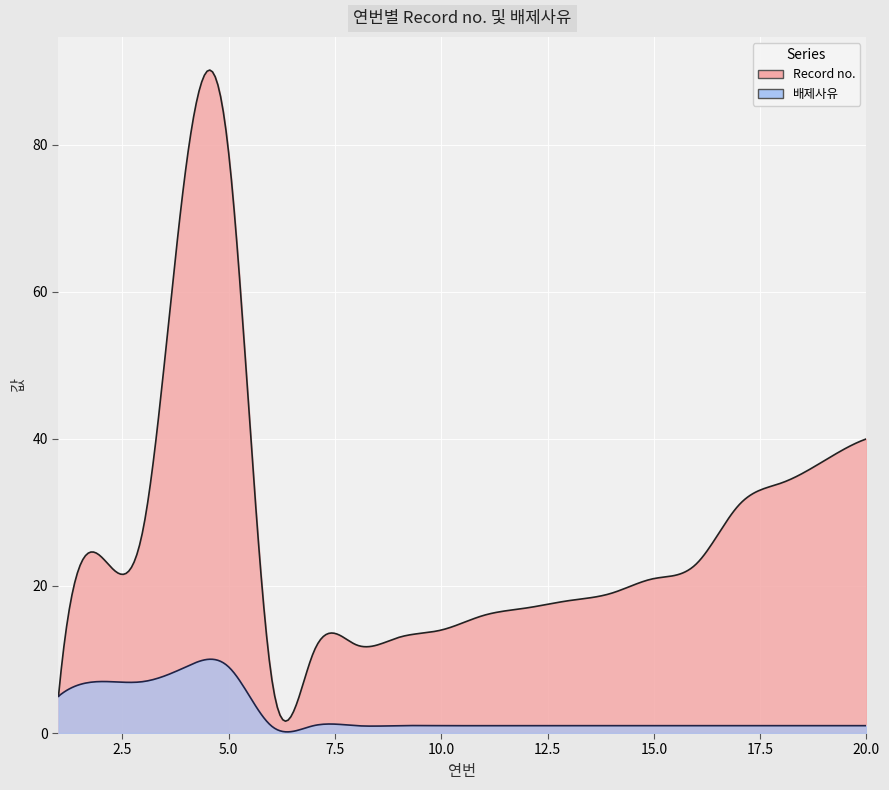

True or false: Record no. and 배제사유 intersect in this chart.

False